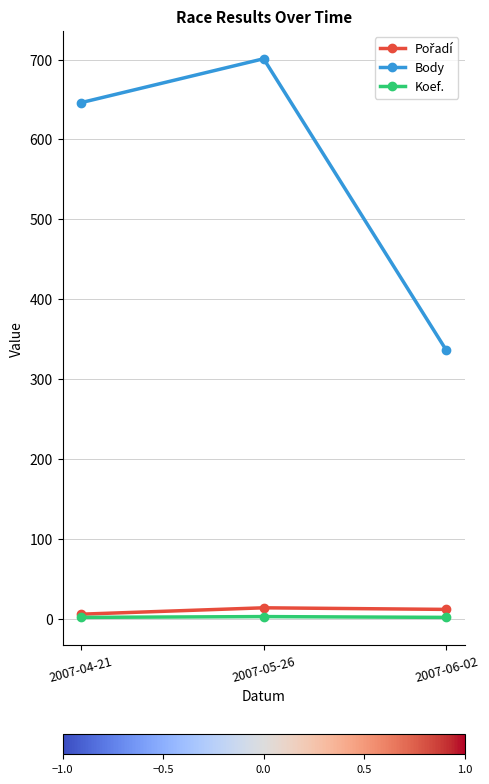

At how many categories does at least one series exceed 322?

3